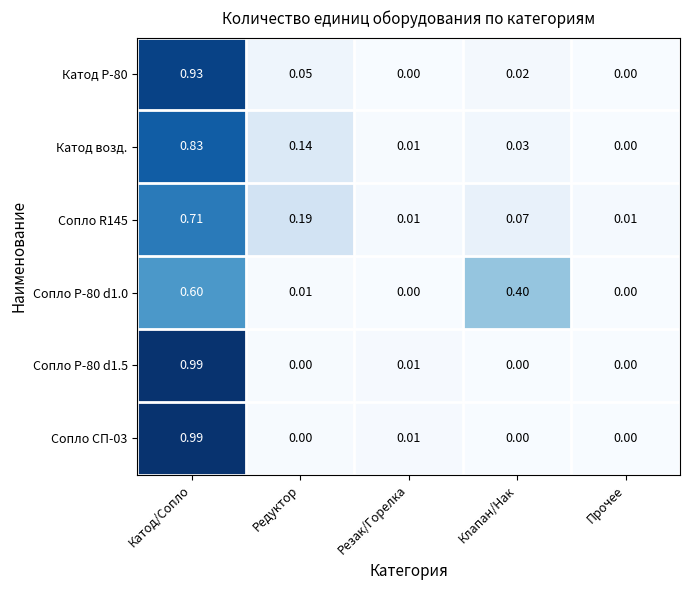

At which category does the chart reach its peak across all series?

Катод/Сопло